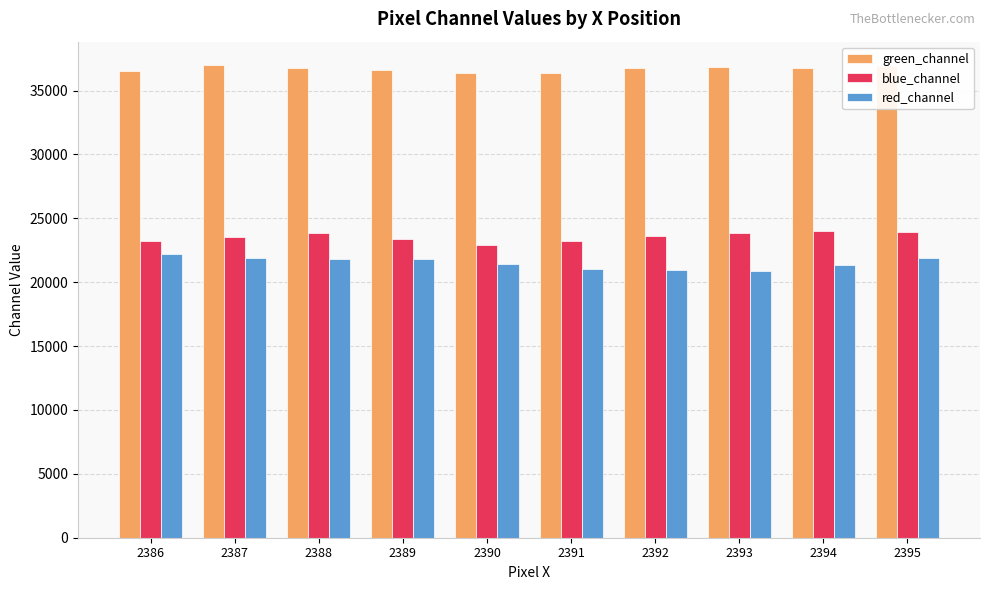

Rank the series at 2395 from highest to lowest value.

green_channel, blue_channel, red_channel